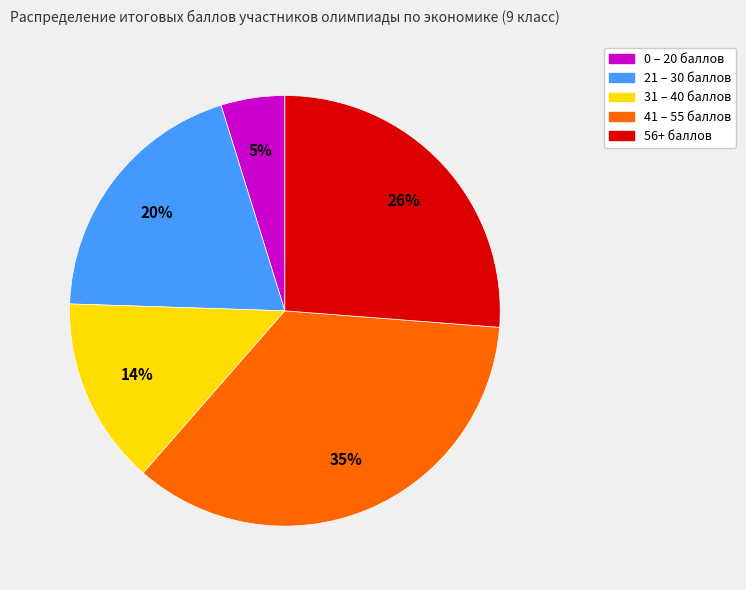

What percentage is the 31 – 40 баллов slice, to the nearest percent?

14%